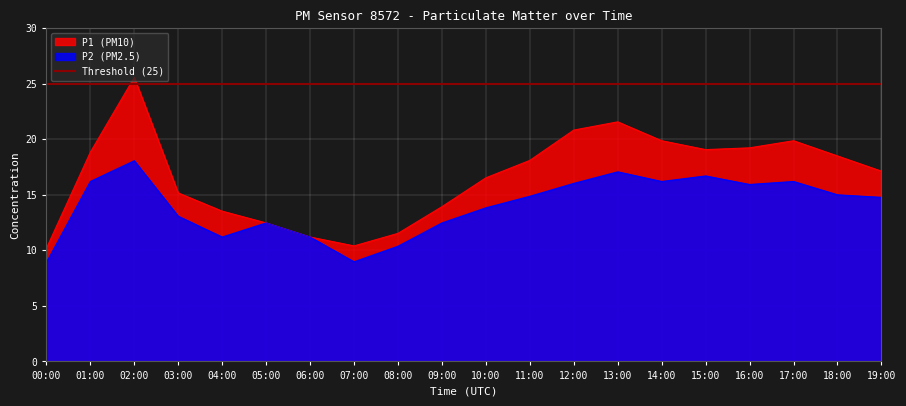

Which category has the highest value across all series?

02:00